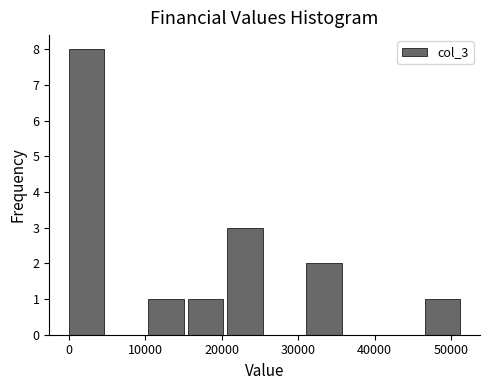

Over which range of the x-axis is the bar tallest?

0 to 5000